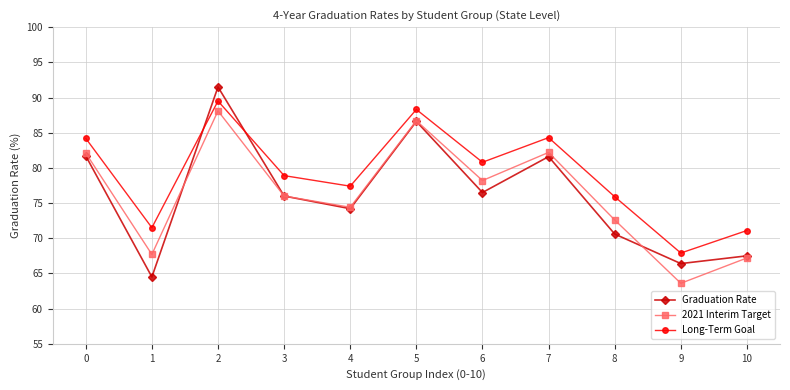

The value of Long-Term Goal at 7 is 84.3. True or false?

True